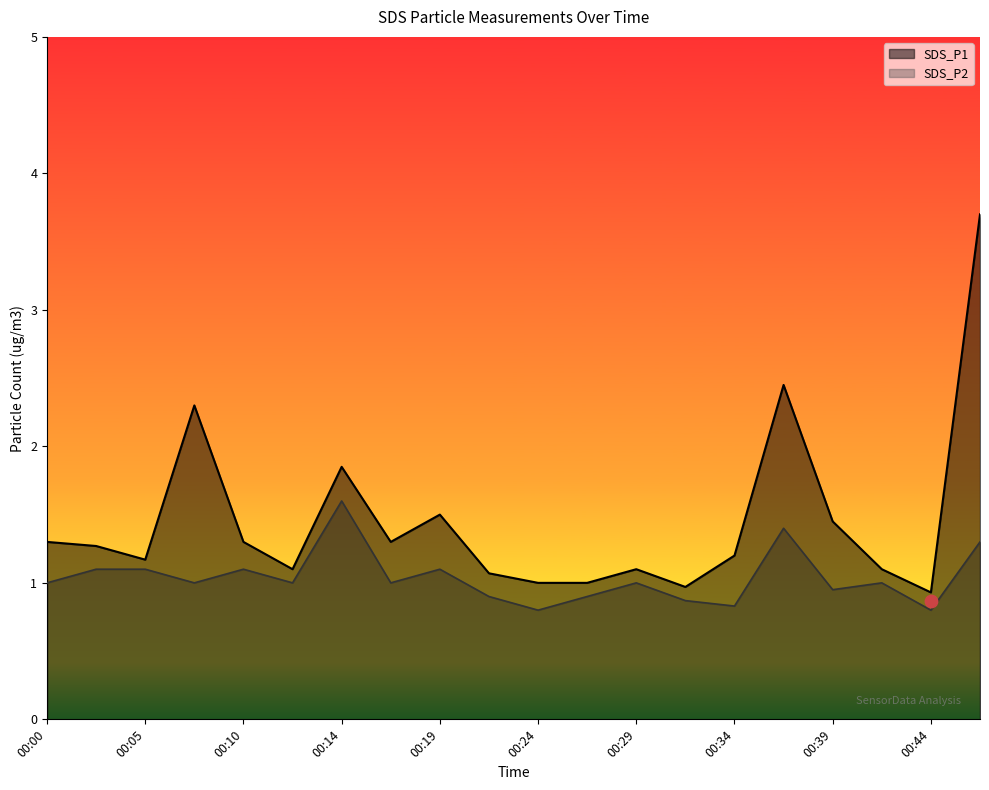

Is the value of SDS_P2 at 00:34 greater than the value of SDS_P1 at 00:27?

No